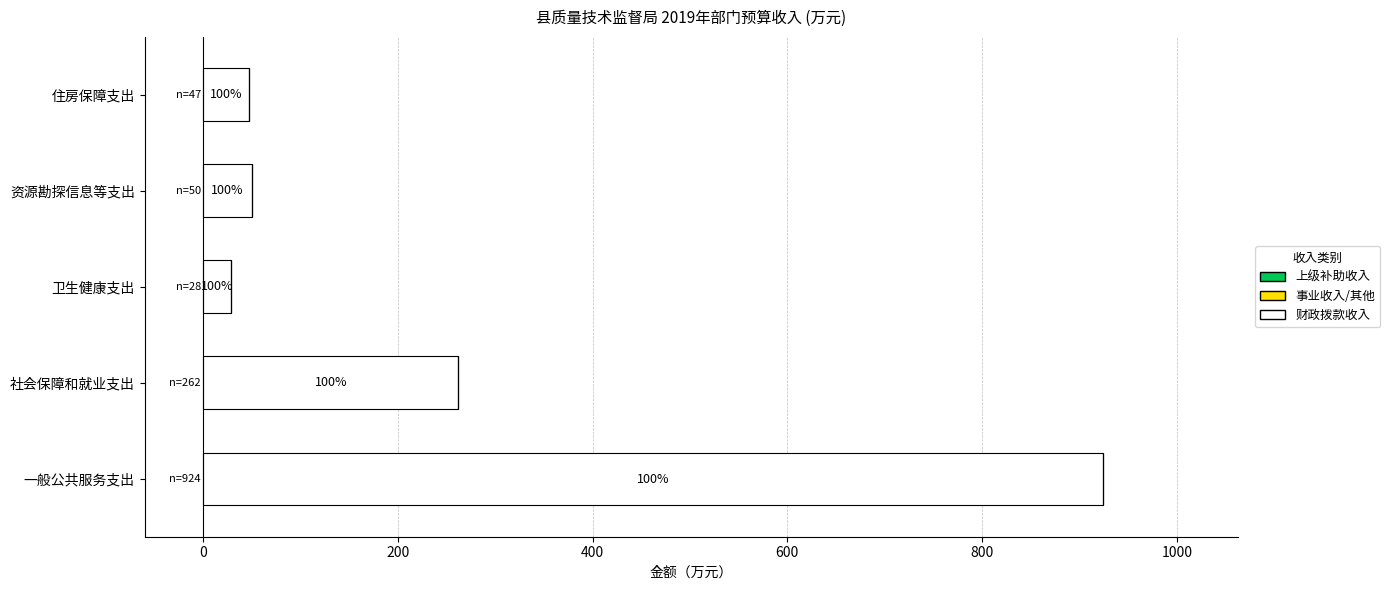

How many bars are there in total?

5